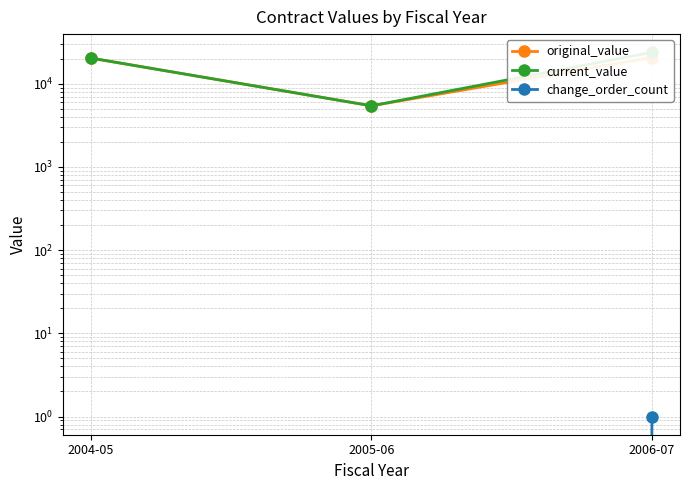

Rank the series by their maximum value, from highest to lowest.

current_value, original_value, change_order_count